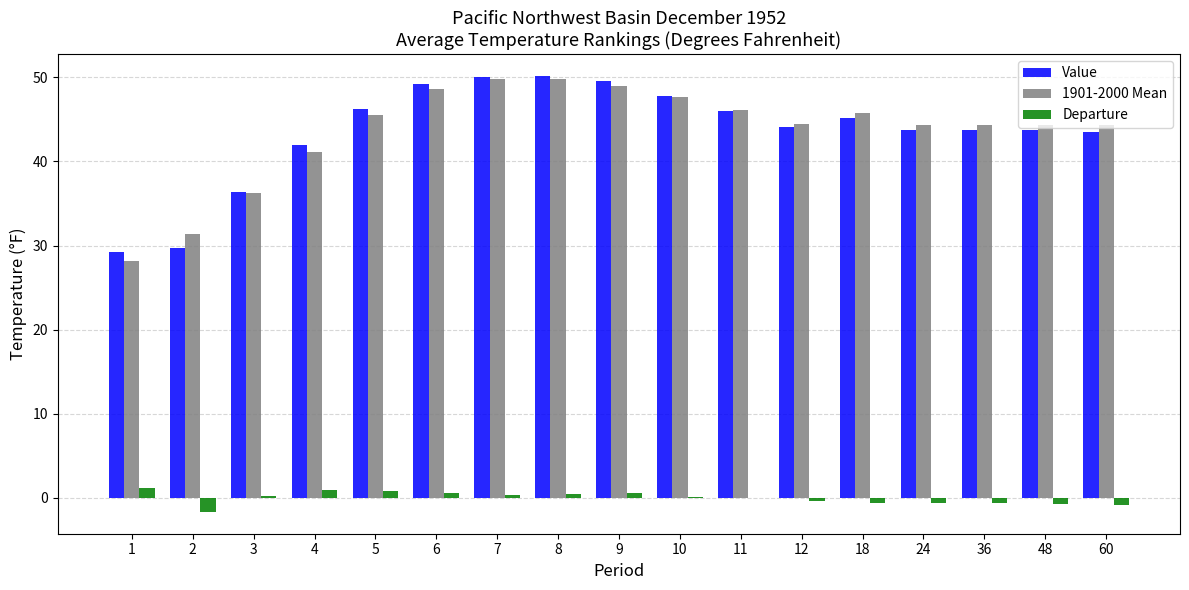

Is the value of Departure at 24 greater than the value of Value at 8?

No